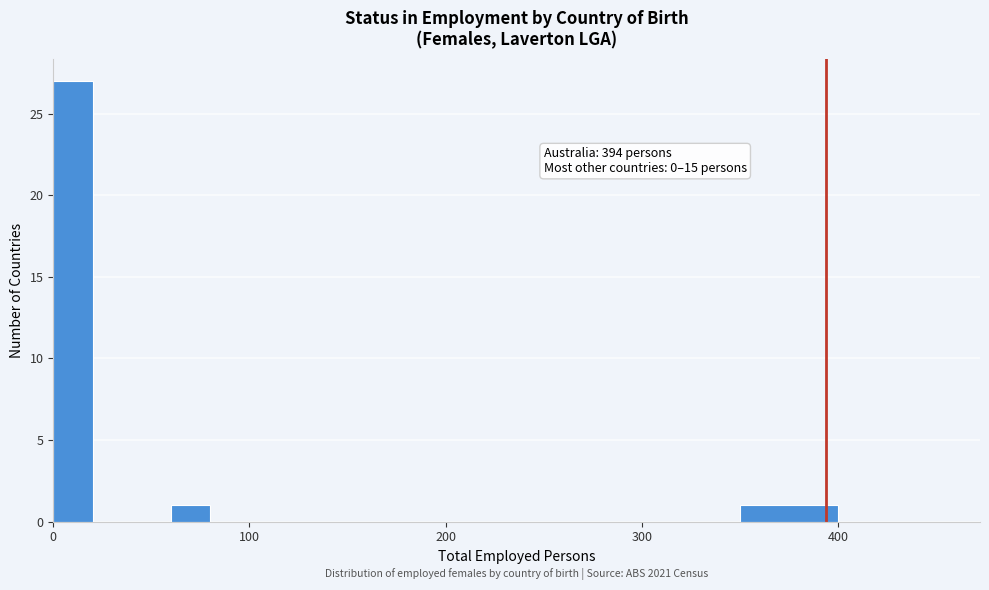

Read against the x-axis, roughly where is the centre of the tallest bar?

10